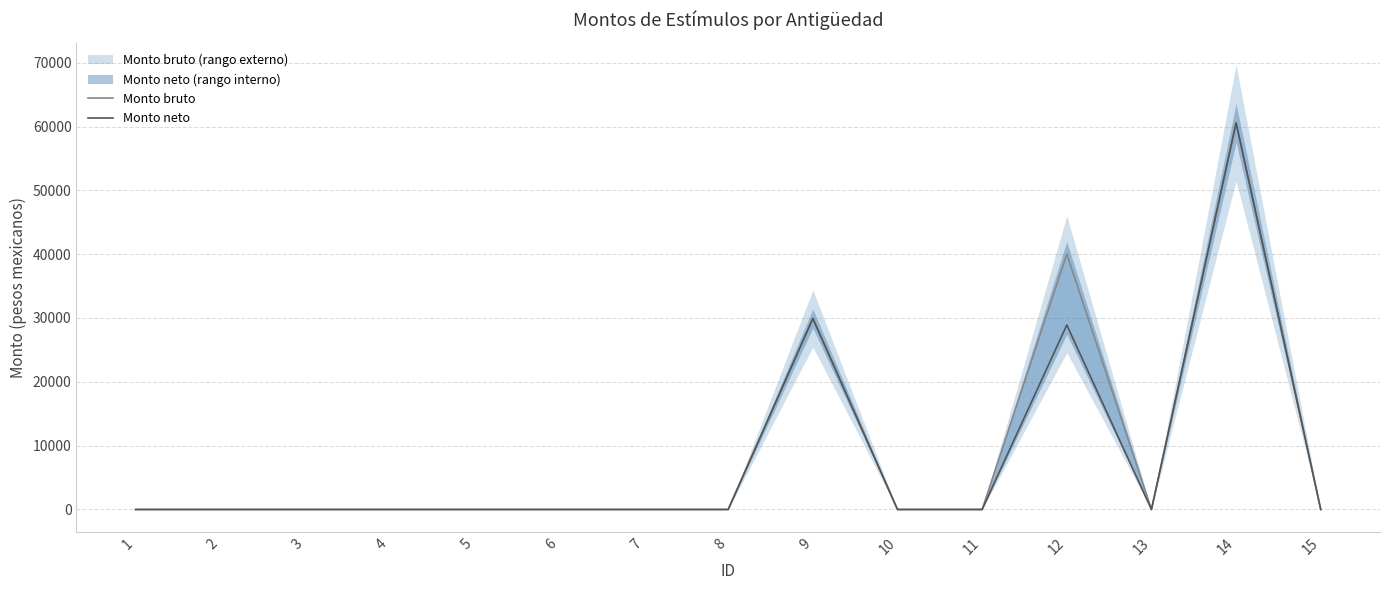

In Monto neto, how many points are lower than both neighbors (excluding endpoints)?

1